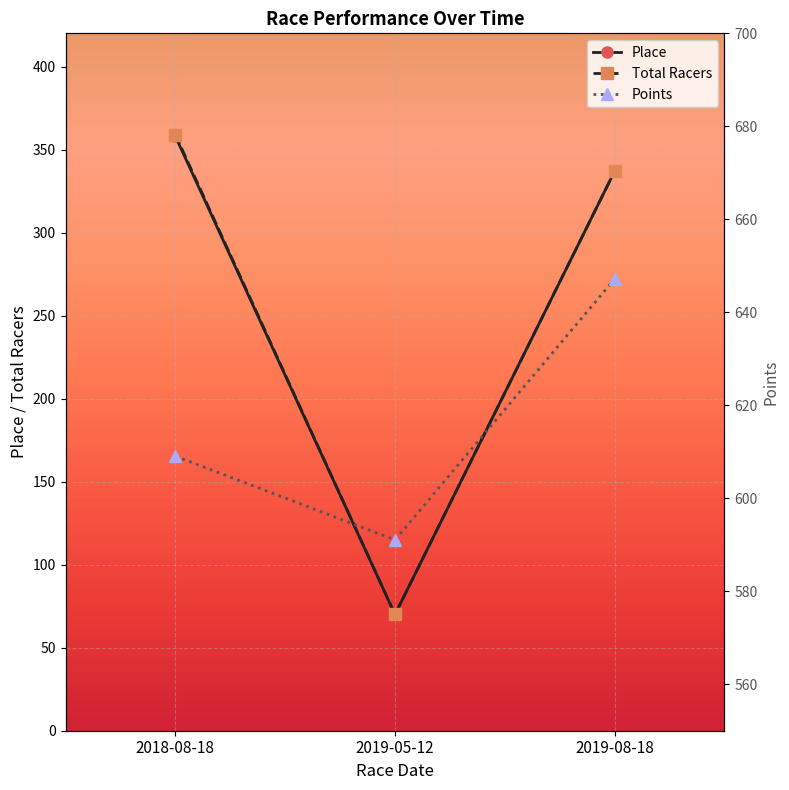

At which category is the sum across all series the highest?

2018-08-18